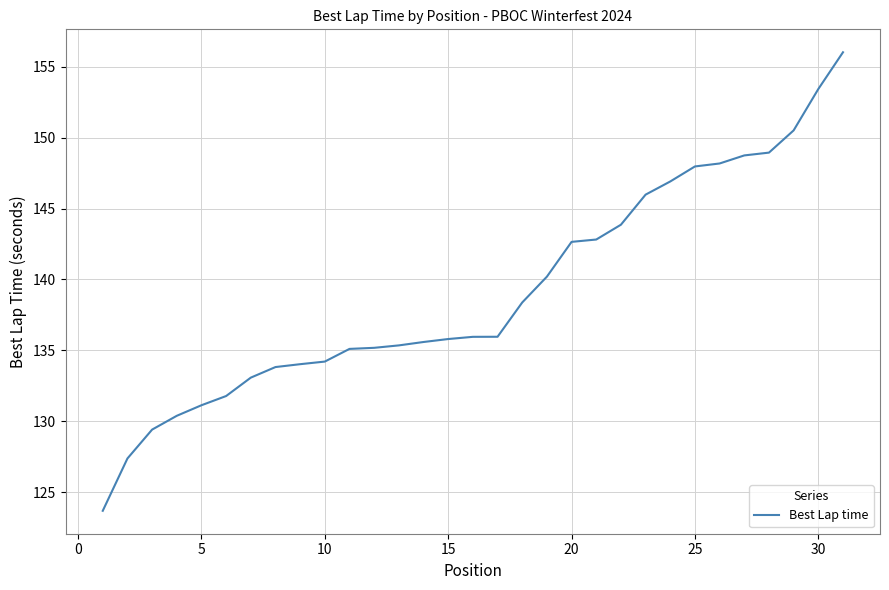

What is the maximum value shown in the chart?

156.0